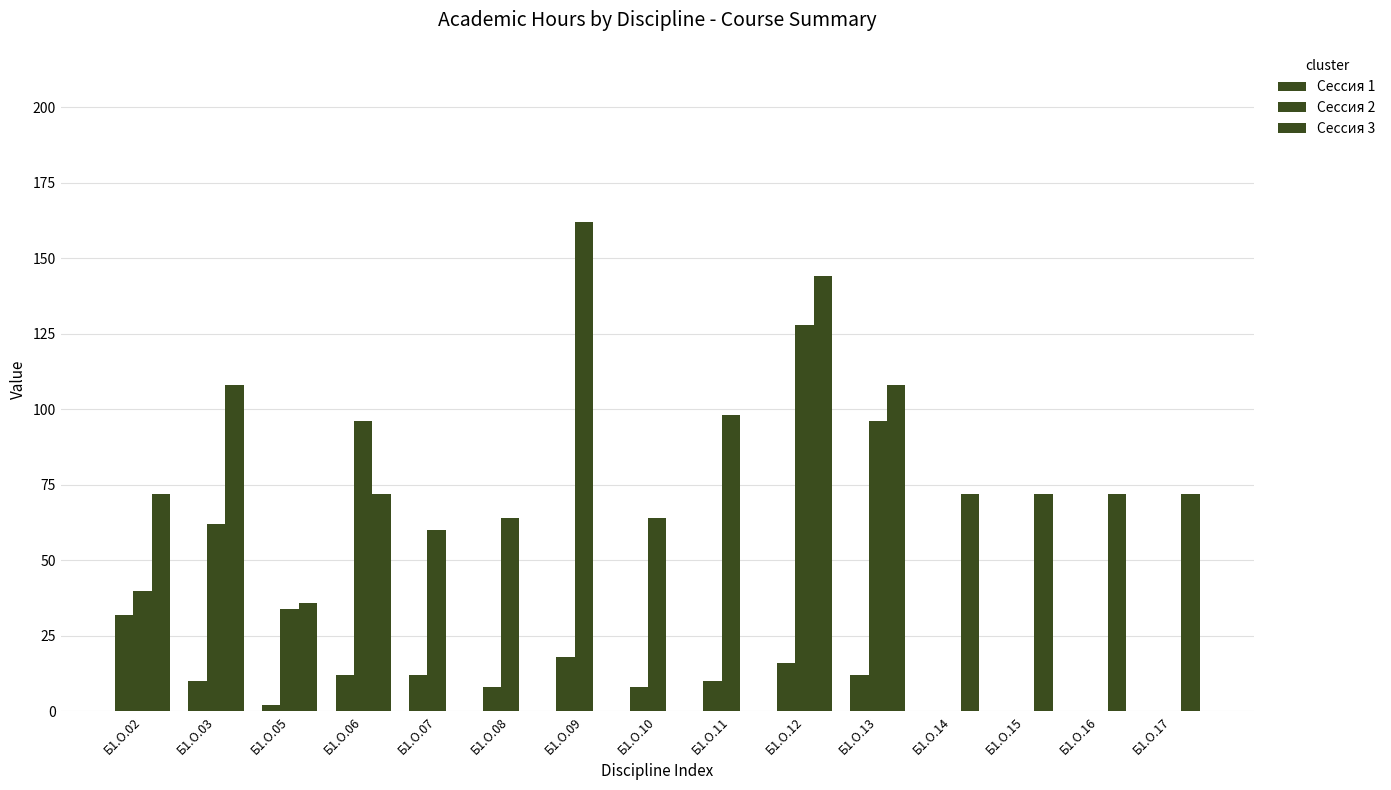

Between Б1.О.05 and Б1.О.07, which series saw the biggest shift?

Сессия 3